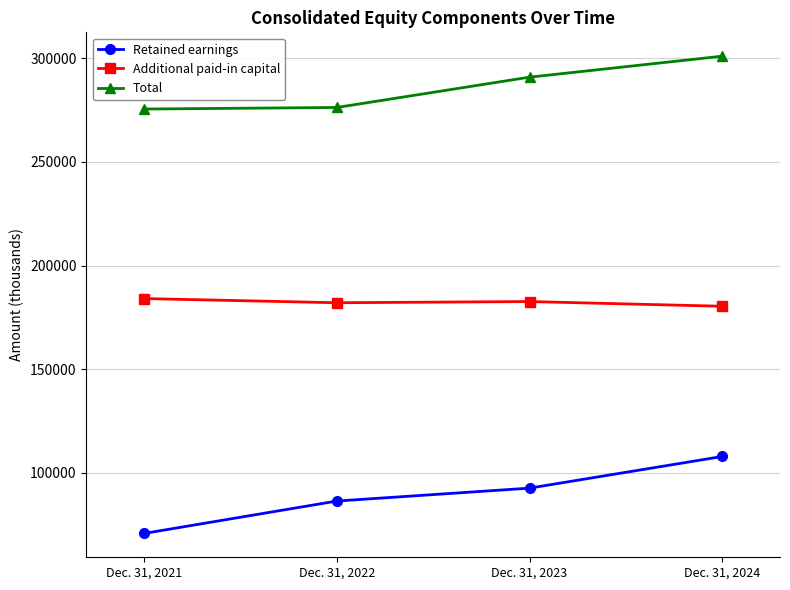

True or false: Total and Retained earnings cross at least once.

False